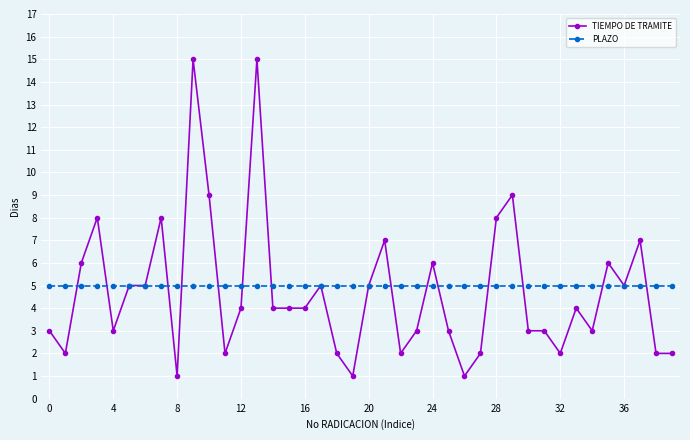

Count the number of categories in the chart.

40